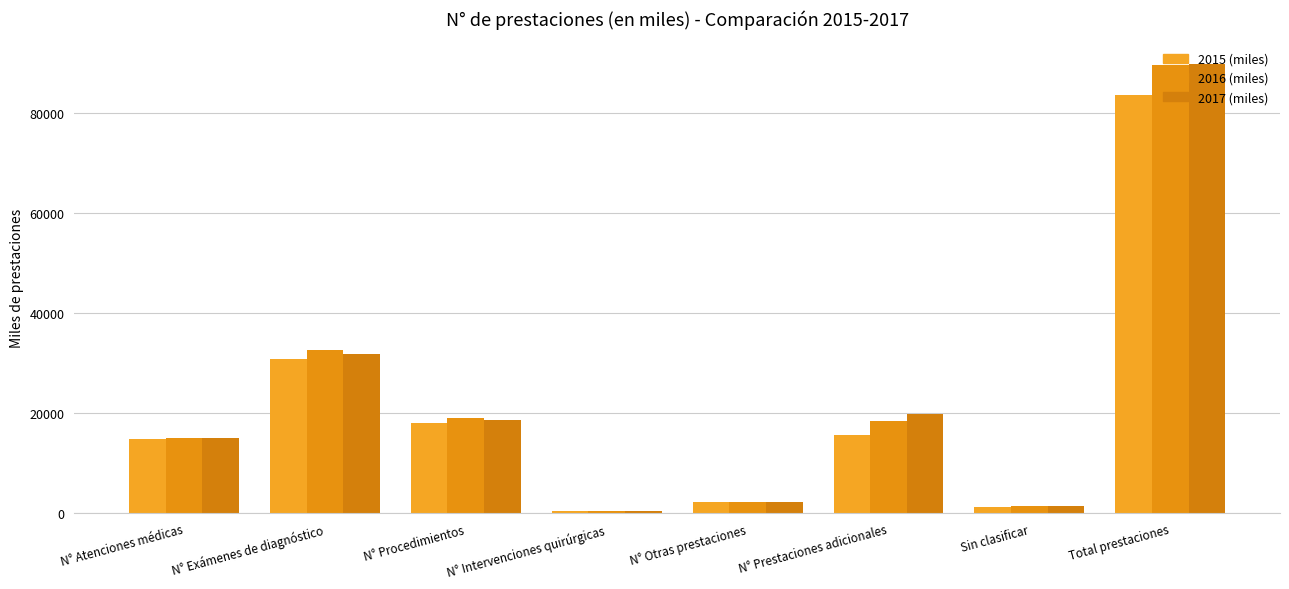

At which category is the sum across all series the highest?

Total prestaciones